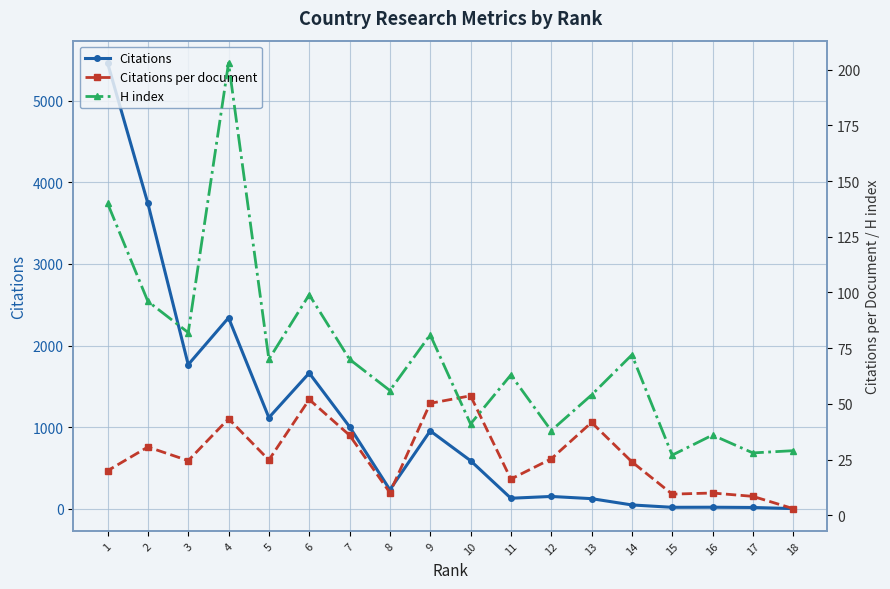

Reading left to right, list all the values displayed in this chart.

Citations: 18=3.0	17=17.0	16=20.0	15=19.0	14=48.0	13=125.0	12=152.0	11=130.0	10=590.0	9=955.0	8=234.0	7=1006.0	6=1663.0	5=1117.0	4=2340.0	3=1766.0	2=3740.0	1=5460.0
Citations per document: 18=3.0	17=8.5	16=10.0	15=9.5	14=24.0	13=41.7	12=25.3	11=16.2	10=53.6	9=50.3	8=10.2	7=35.9	6=52.0	5=24.8	4=43.3	3=24.5	2=30.7	1=20.0
H index: 18=29.0	17=28.0	16=36.0	15=27.0	14=72.0	13=54.0	12=38.0	11=63.0	10=41.0	9=81.0	8=56.0	7=70.0	6=99.0	5=70.0	4=203.0	3=82.0	2=96.0	1=140.0